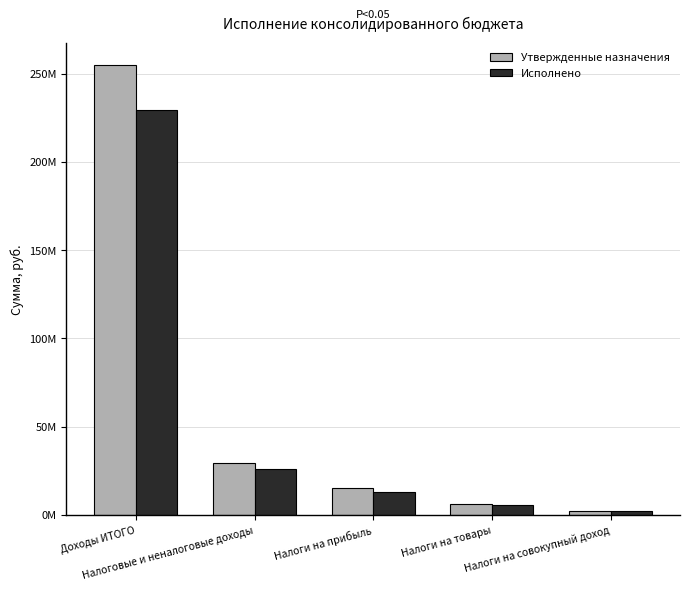

At how many categories does at least one series exceed 50054081?

1